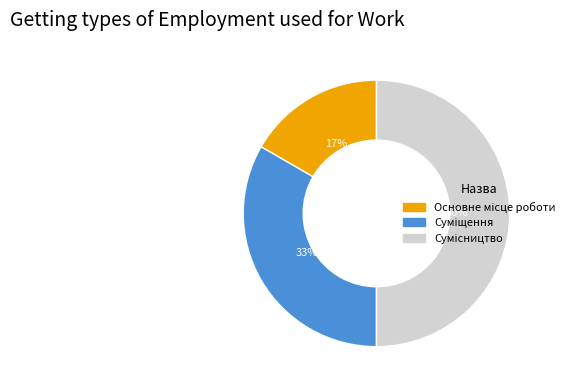

To the nearest percent, what is the difference between the largest and smallest slice percentages?

33%